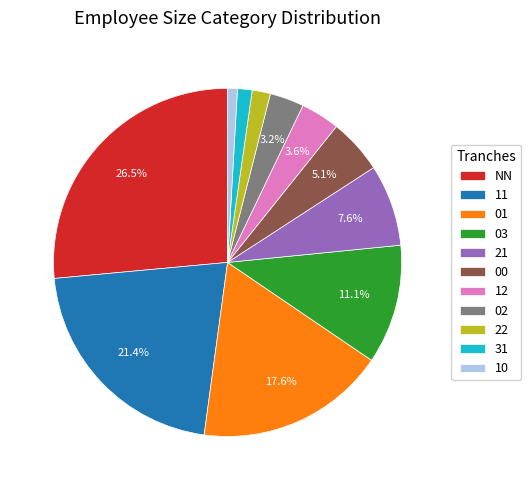

Between NN and 12, which is larger?

NN